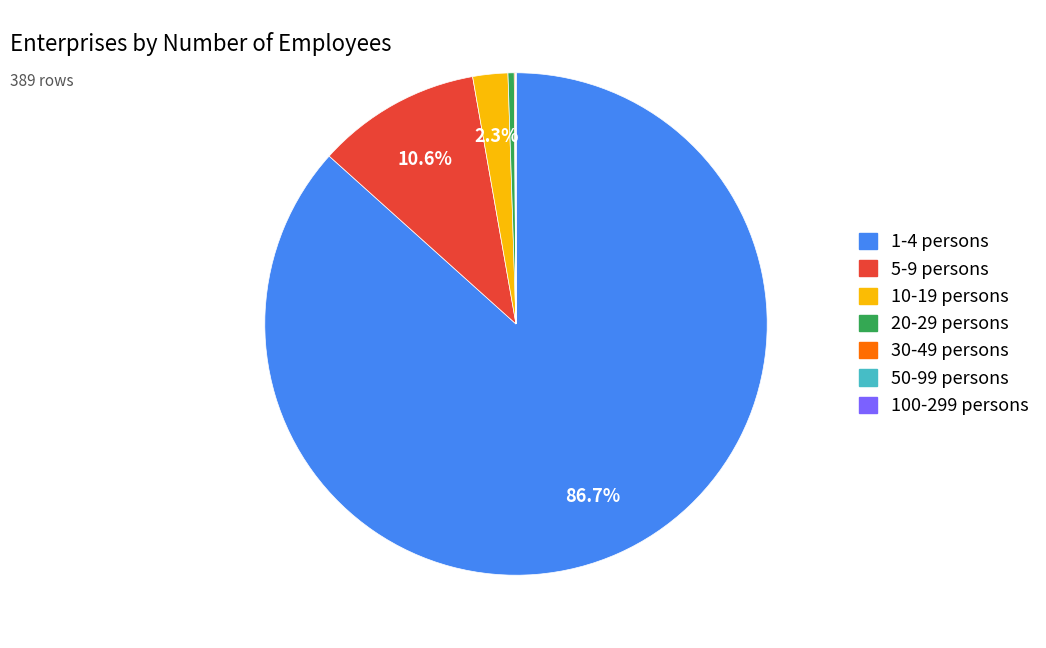

Does any single category account for the majority?

Yes